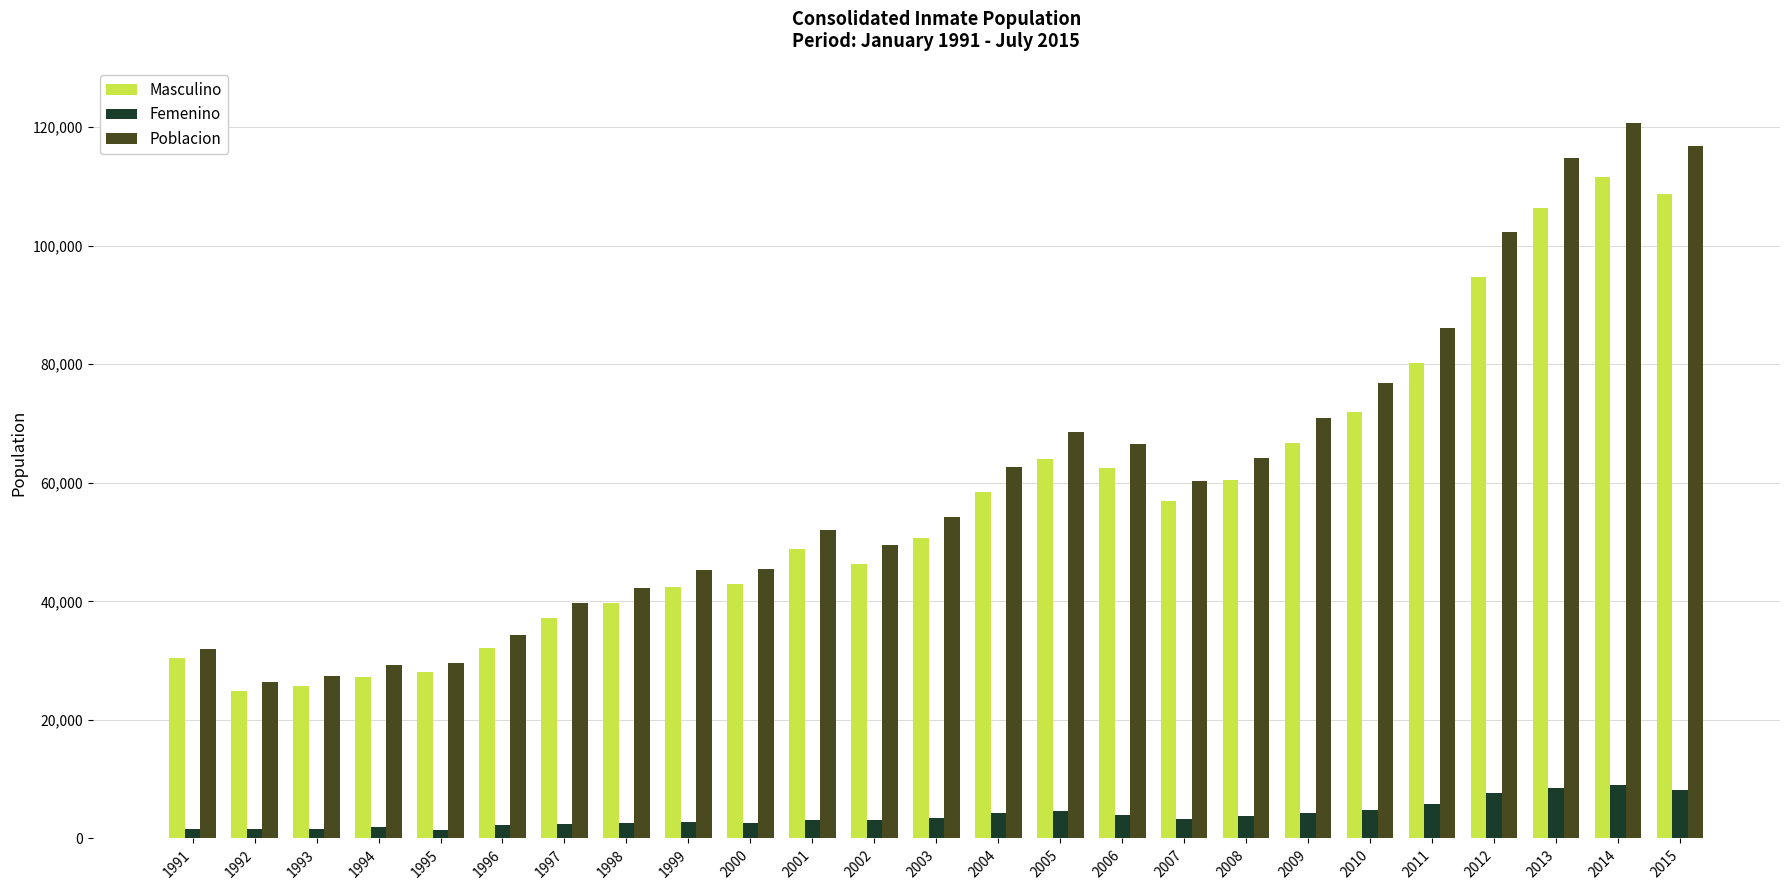

What is the value of the Poblacion bar at the 4th from the left?

29249.0